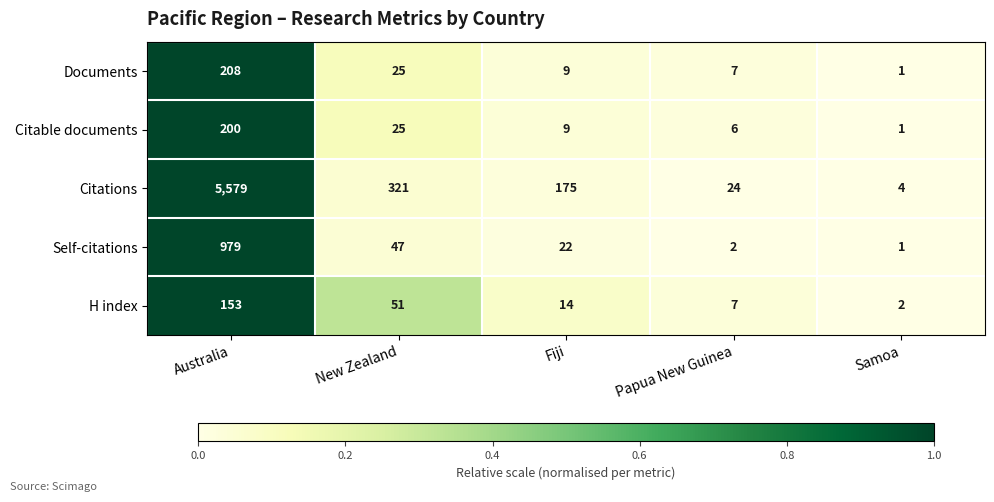

True or false: Citations has a value of 24 at Papua New Guinea.

True